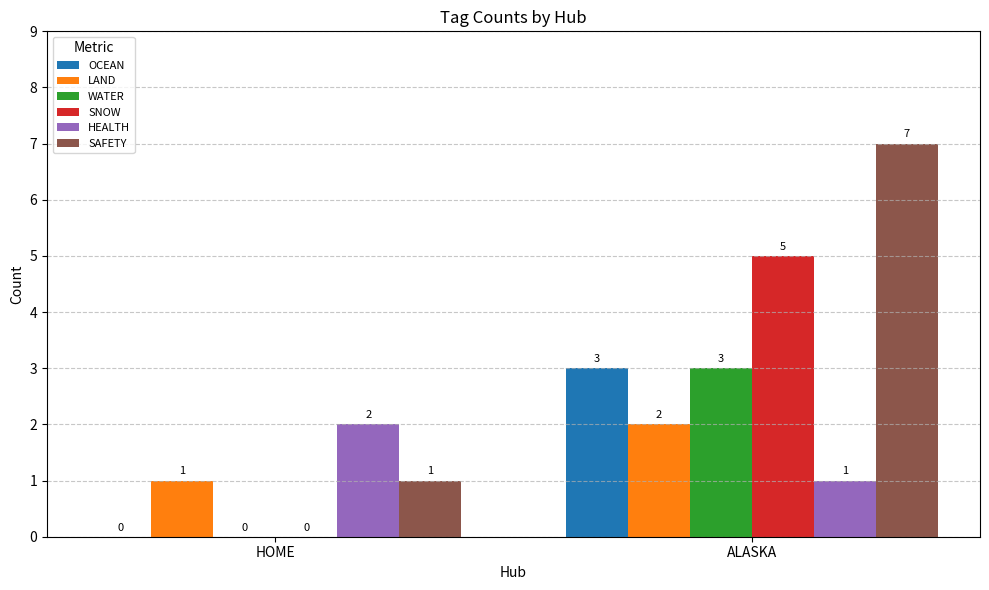

Is it true that OCEAN equals 3 at ALASKA?

True